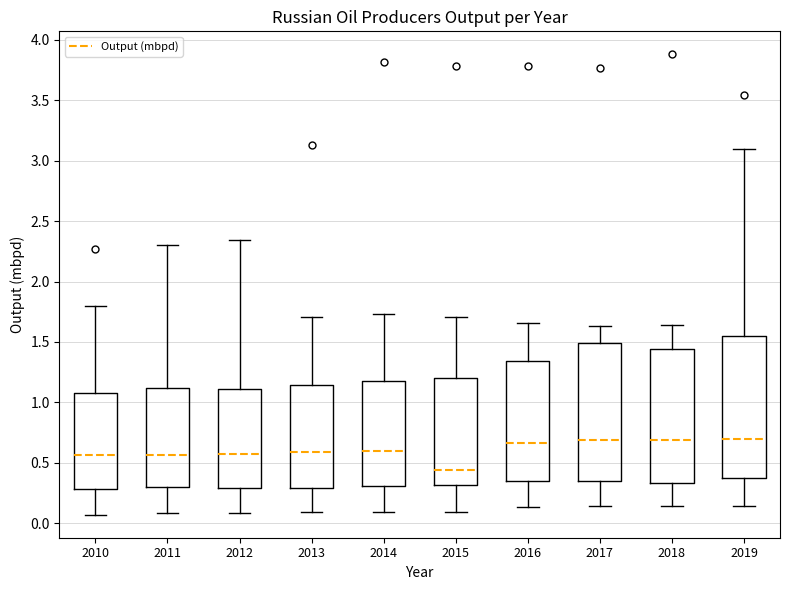

Reading left to right, read every box against the y-axis: the position of its median line, the range the box covers, and the ends of its whiskers. The values are not printed on the chart, so give them approximately, as read against the axis.

2010: median 0.55, box 0.30 to 1.10, whiskers 0.05 to 1.80
2011: median 0.55, box 0.30 to 1.10, whiskers 0.10 to 2.30
2012: median 0.60, box 0.30 to 1.10, whiskers 0.10 to 2.35
2013: median 0.60, box 0.30 to 1.15, whiskers 0.10 to 1.70
2014: median 0.60, box 0.30 to 1.15, whiskers 0.10 to 1.75
2015: median 0.45, box 0.30 to 1.20, whiskers 0.10 to 1.70
2016: median 0.65, box 0.35 to 1.35, whiskers 0.15 to 1.65
2017: median 0.70, box 0.35 to 1.50, whiskers 0.15 to 1.65
2018: median 0.70, box 0.35 to 1.45, whiskers 0.15 to 1.65
2019: median 0.70, box 0.40 to 1.55, whiskers 0.15 to 3.10